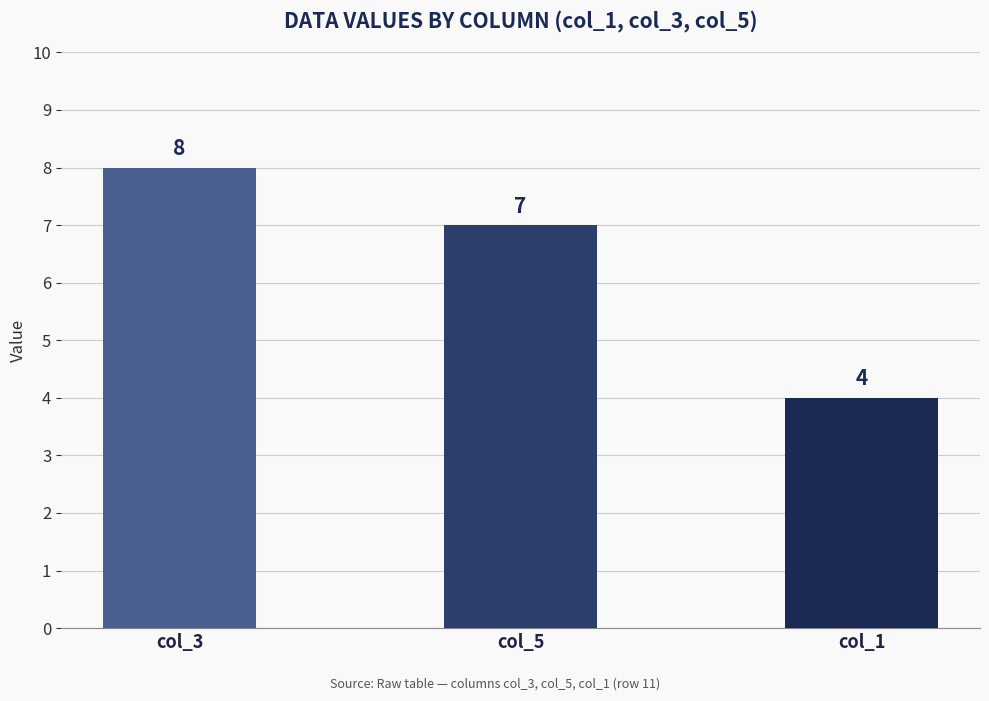

What is the average value?

6